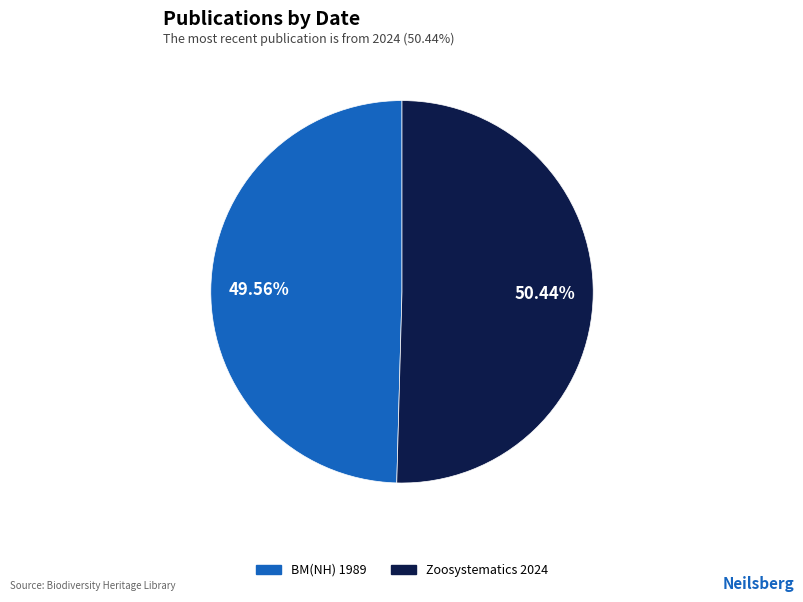

Is there a majority slice in this chart?

Yes